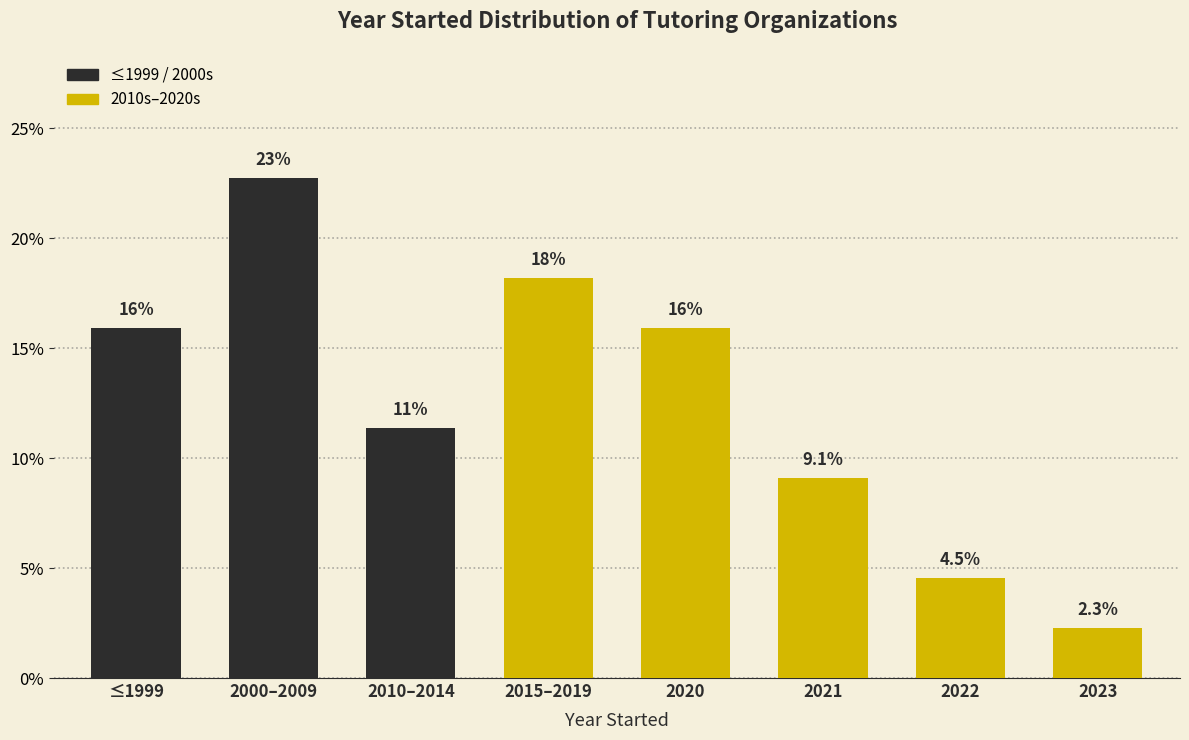

Are the bars horizontal?

No